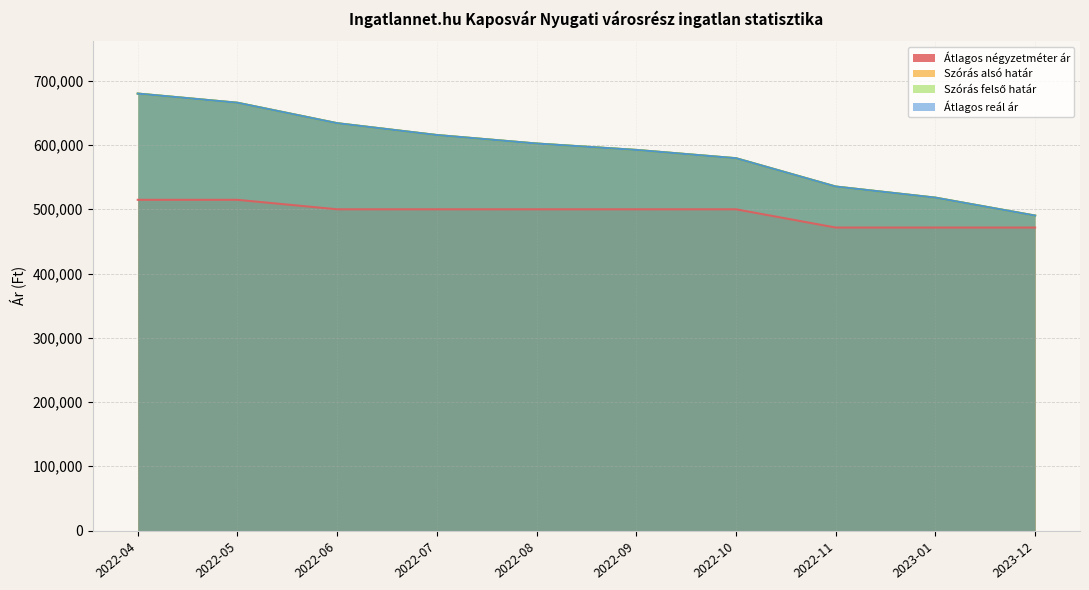

How many series are shown in this chart?

4